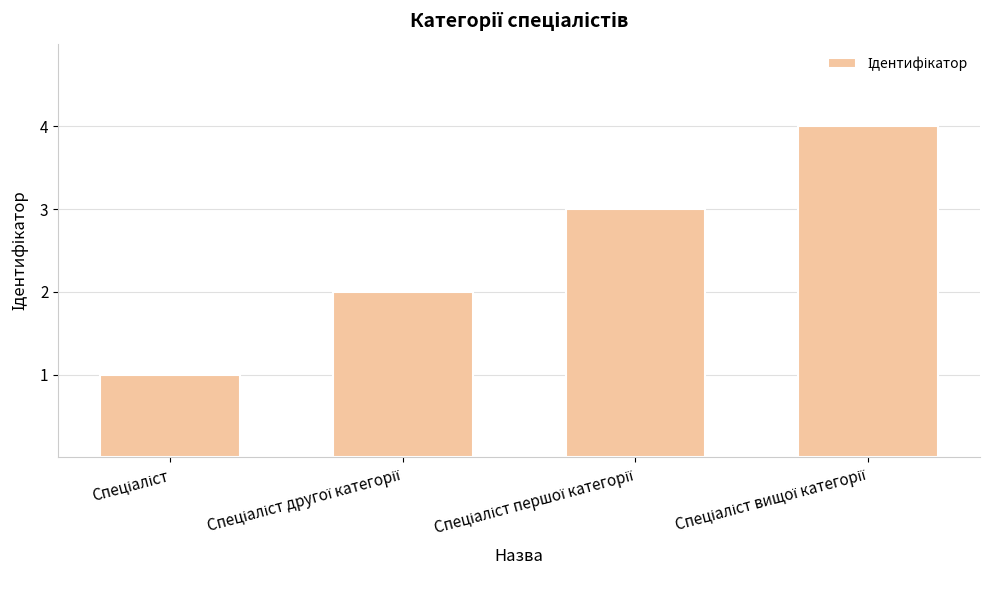

Reading left to right, list all the values displayed in this chart.

1	2	3	4